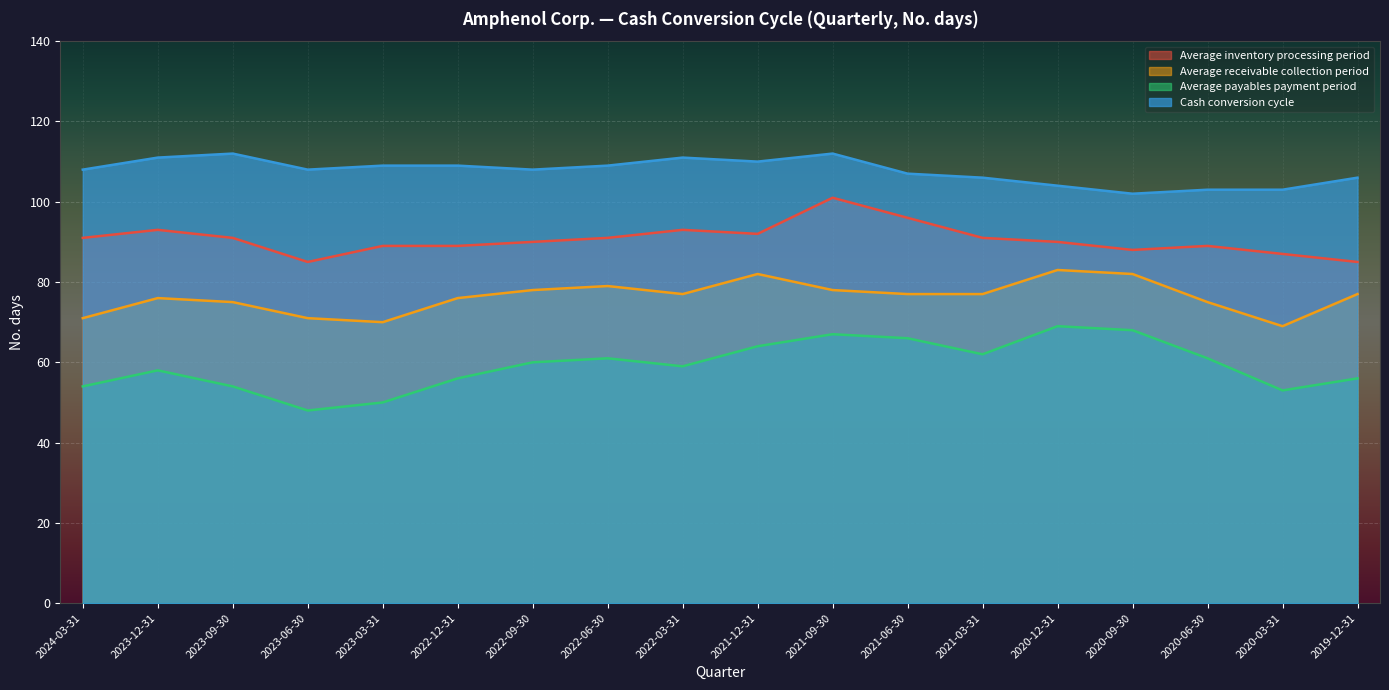

True or false: Average receivable collection period and Cash conversion cycle intersect in this chart.

False